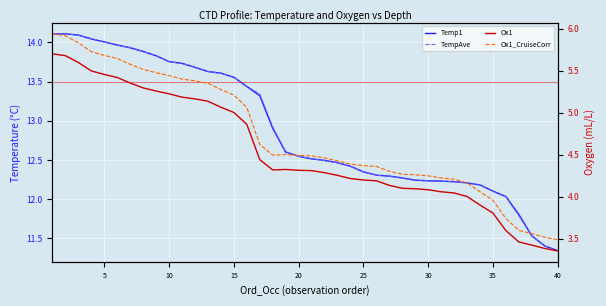

What is the difference between the highest and lowest values at 35?

8.6